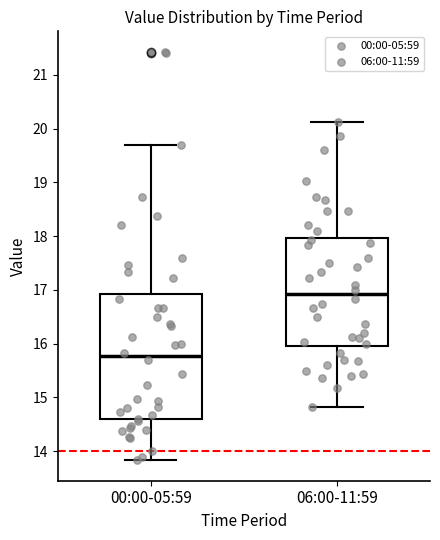

Reading left to right, transcribe this box plot: for each box, give where its median line is, the range the box spans, and where its two whiskers end, as read against the y-axis. The values are not printed on the chart, so give them approximately, as read against the axis.

00:00-05:59: median 15.8, box 14.6 to 16.9, whiskers 13.8 to 19.7
06:00-11:59: median 16.9, box 16.0 to 18.0, whiskers 14.8 to 20.1